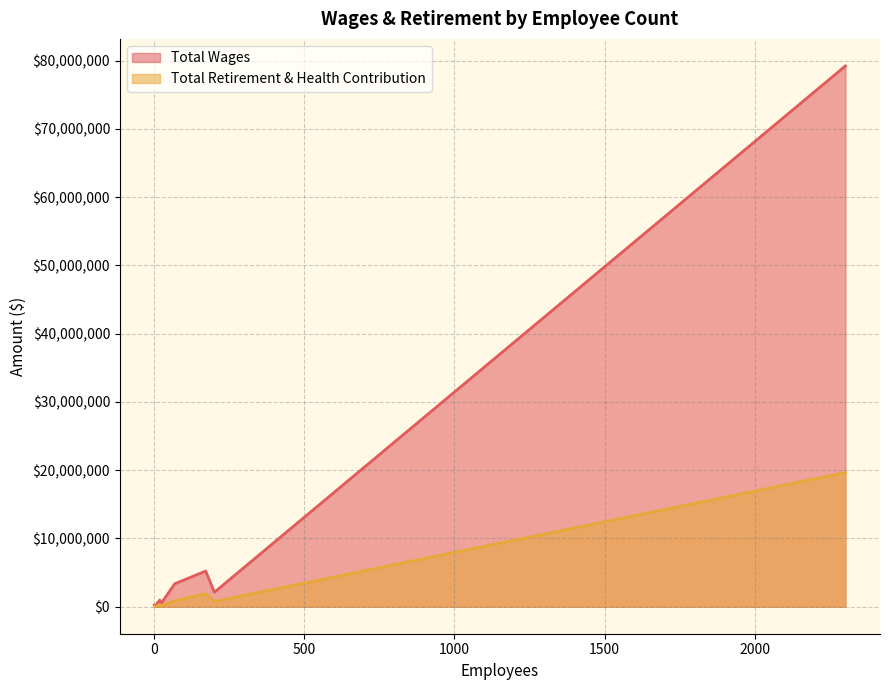

Reading left to right, list all the values displayed in this chart.

Total Wages: 2302=79244882.8	172=5220533.4	69=3363633.5	201=2121990.2	19=971711.2	17=787993.4	14=696677.5	12=620011.0	20=494094.0	23=439861.4	1=243436.9	5=24000.0
Total Retirement & Health Contribution: 2302=19654643.0	172=1895459.0	69=878970.0	201=766761.0	19=325024.0	17=217483.0	14=185802.0	12=144466.0	20=119871.0	23=114873.0	1=36272.0	5=46882.0